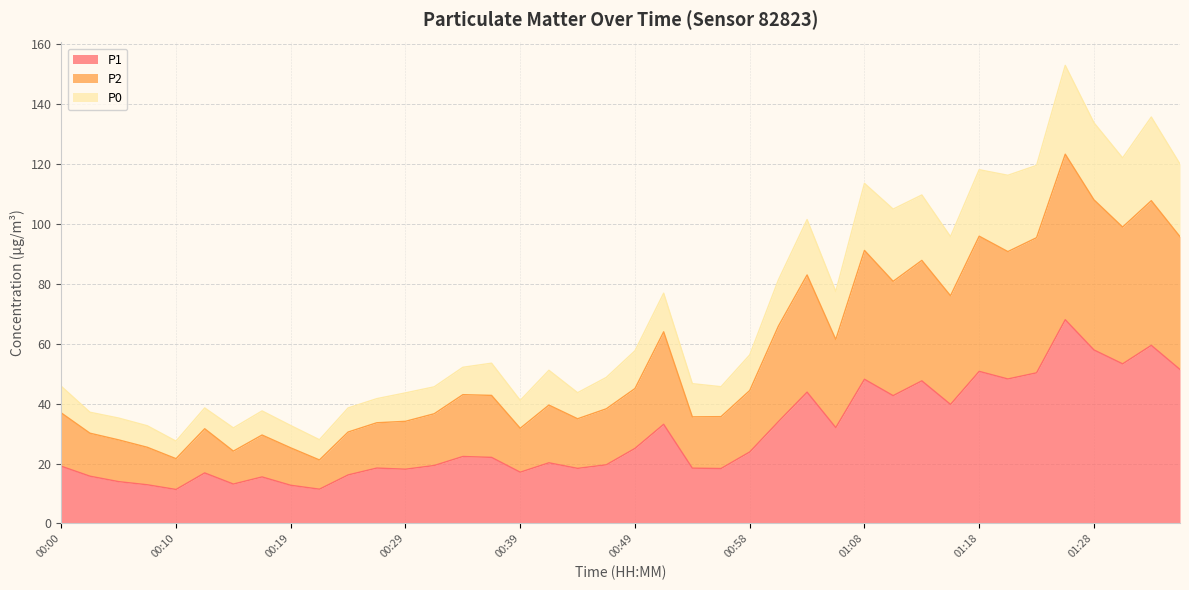

At which category does P2 reach its first local peak?

00:12